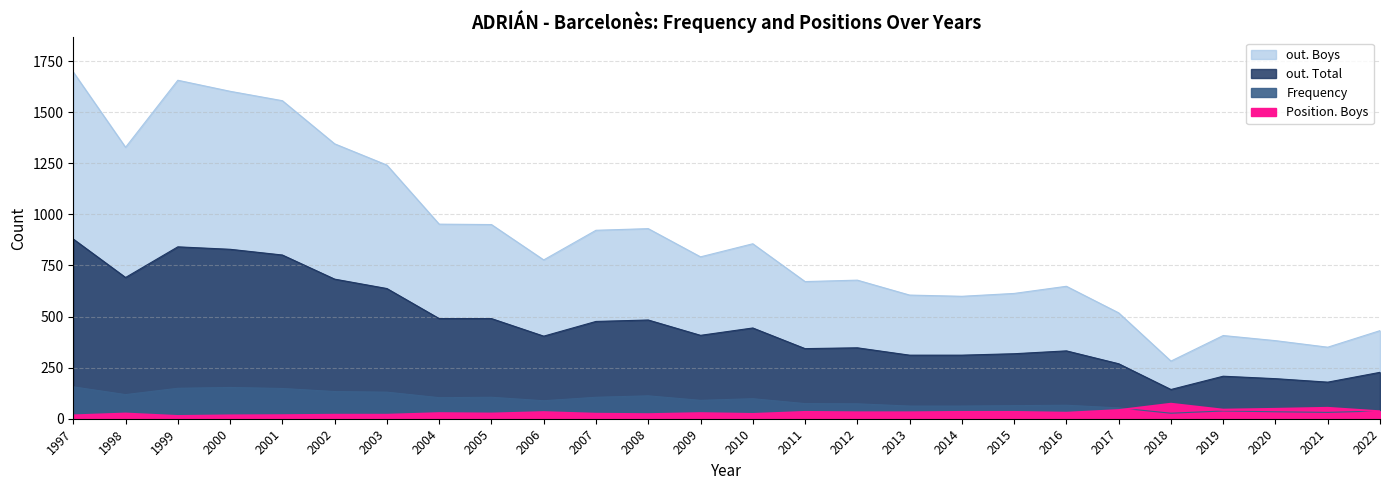

True or false: Frequency and out. Boys cross at least once.

False